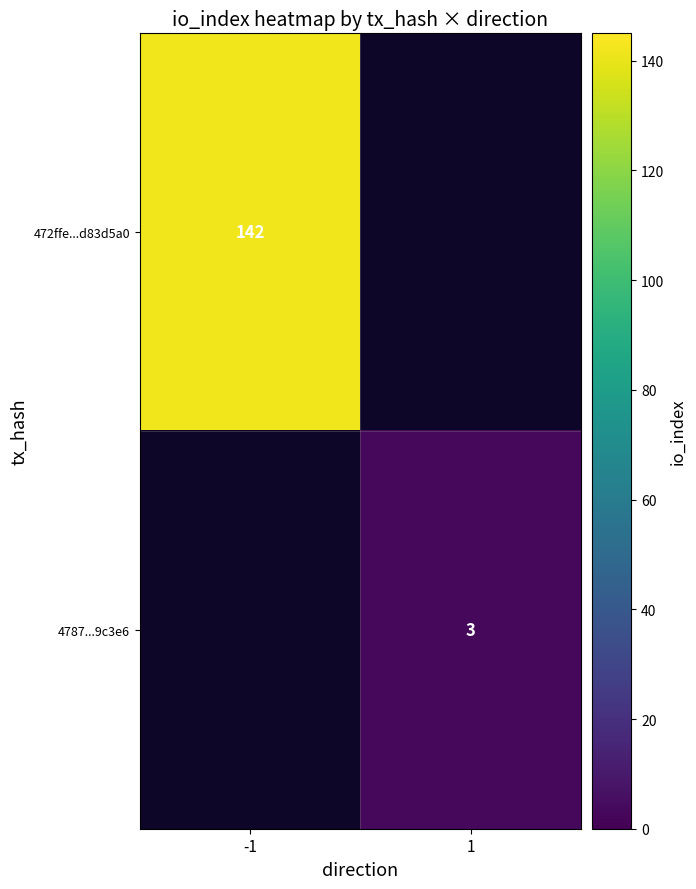

What is the difference between the highest and lowest values at 1?

3